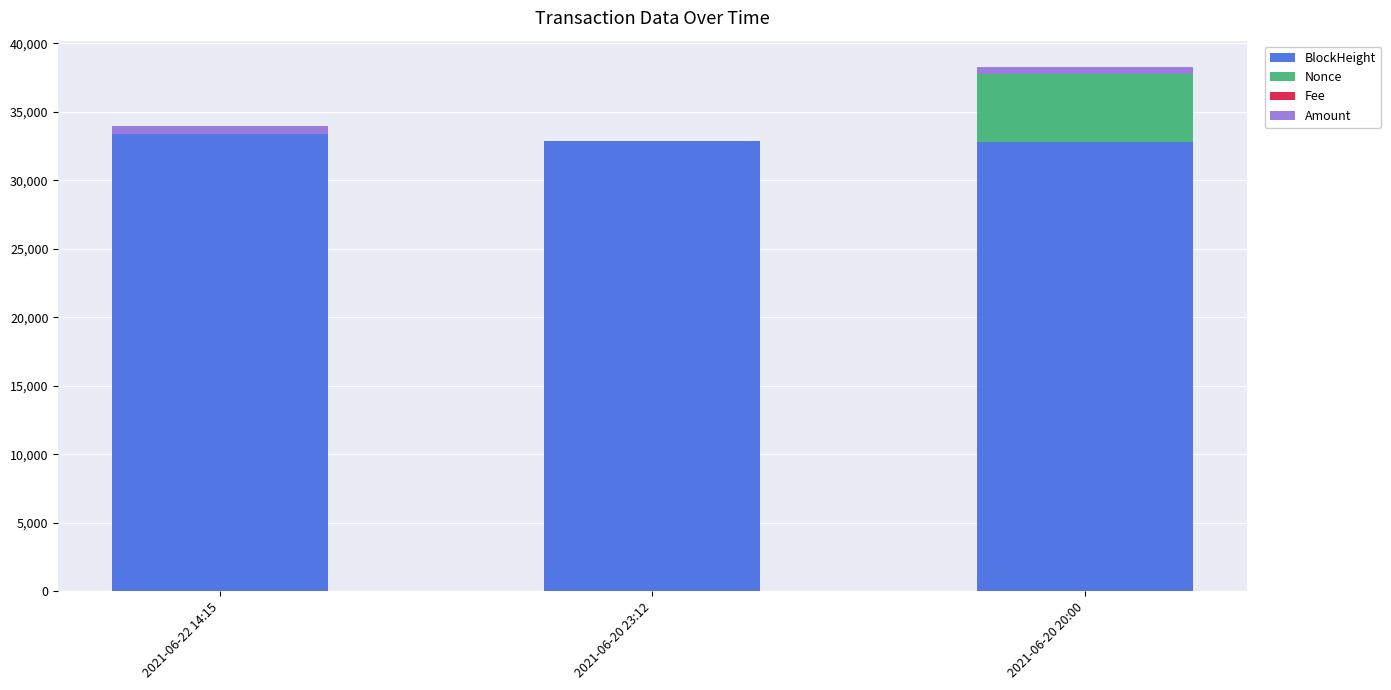

At which category is the sum across all series the highest?

2021-06-20 20:00